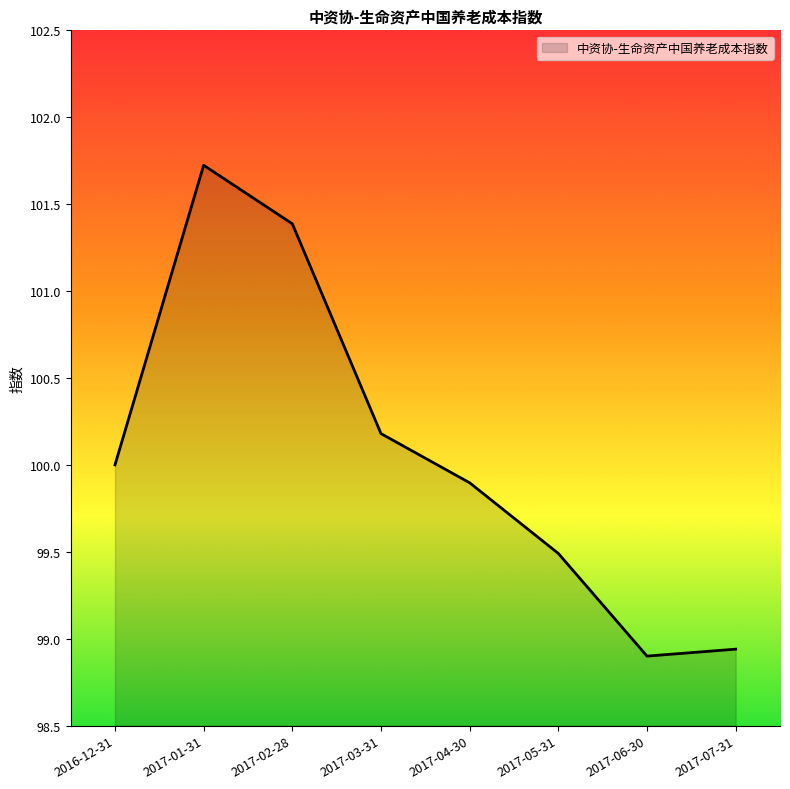

At which label is the value closest to 100?

2016-12-31